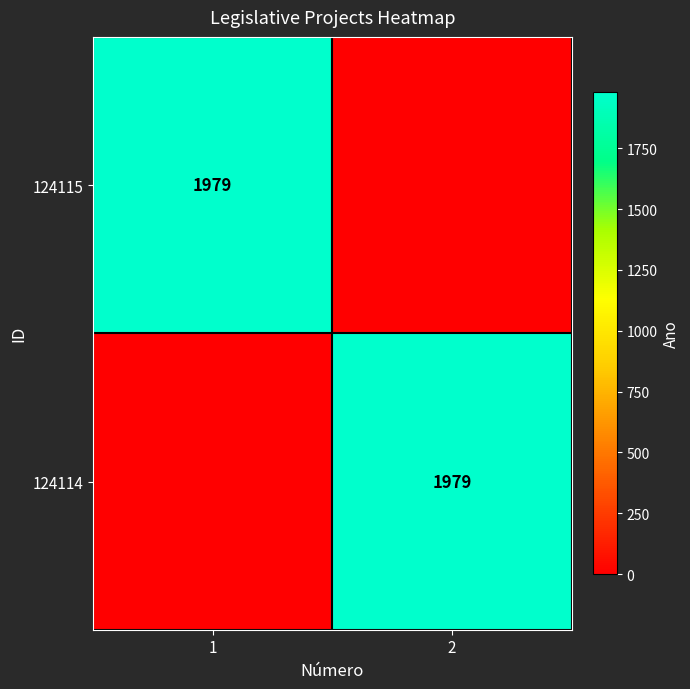

The 124115 series shows 3033 at 1. True or false?

False